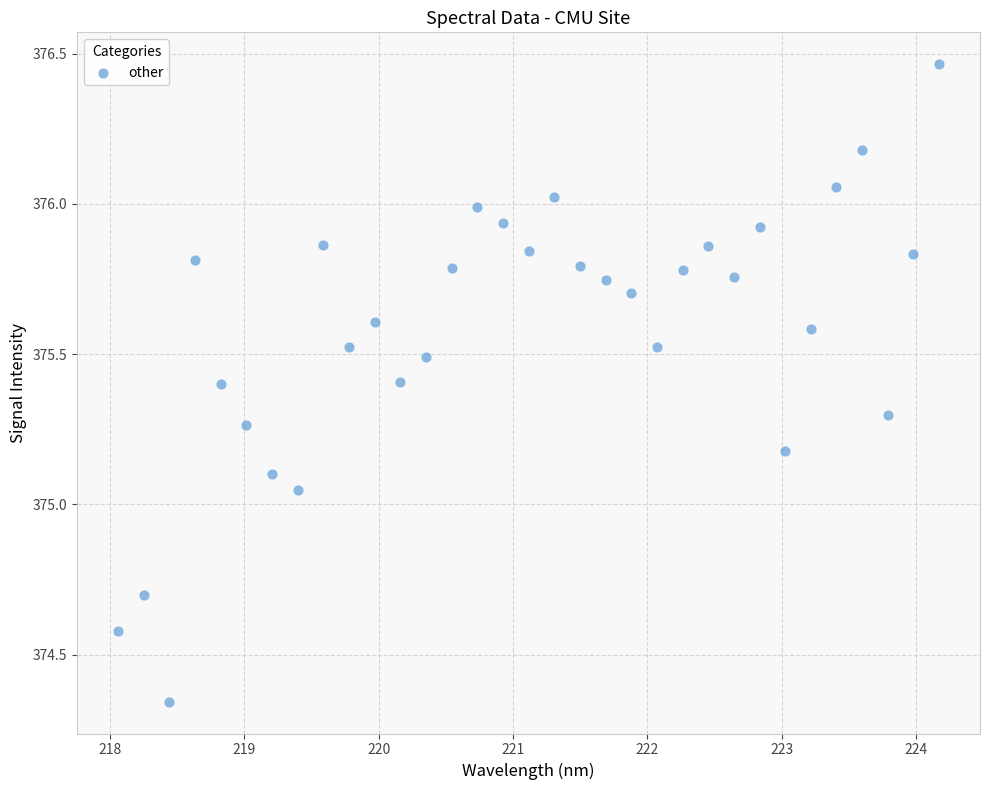

What is the range of Y values (max minus min)?

2.1